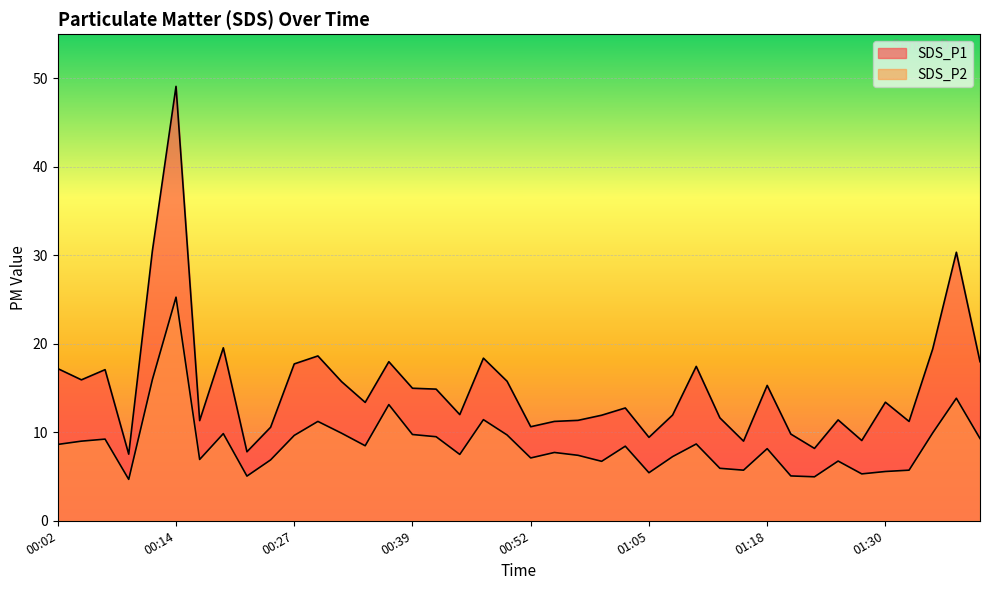

Reading right to left, transcribe all the data shown in this chart.

SDS_P1: 18.0	30.4	19.4	11.2	13.4	9.1	11.4	8.2	9.8	15.3	9.0	11.6	17.4	11.9	9.4	12.8	11.9	11.3	11.2	10.6	15.8	18.4	12.0	14.9	15.0	18.0	13.4	15.7	18.6	17.7	10.6	7.8	19.6	11.3	49.1	30.5	7.5	17.1	15.9	17.2
SDS_P2: 9.3	13.8	9.9	5.7	5.6	5.3	6.8	5.0	5.1	8.2	5.7	5.9	8.7	7.2	5.4	8.4	6.7	7.4	7.7	7.1	9.7	11.4	7.5	9.5	9.8	13.1	8.5	9.9	11.2	9.7	6.9	5.0	9.8	6.9	25.3	15.9	4.7	9.2	9.0	8.6